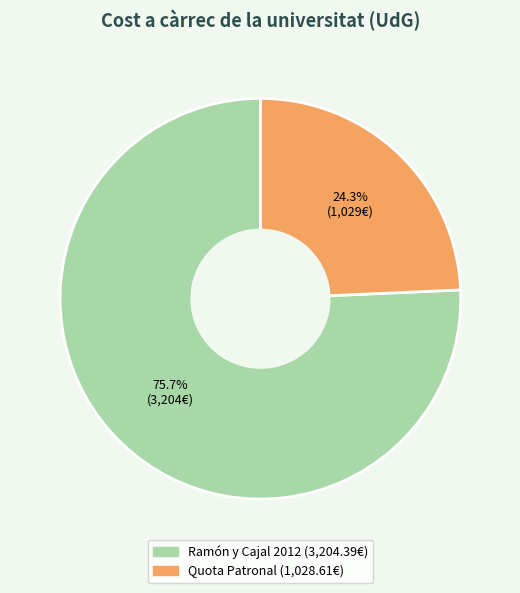

How many segments does this pie chart have?

2